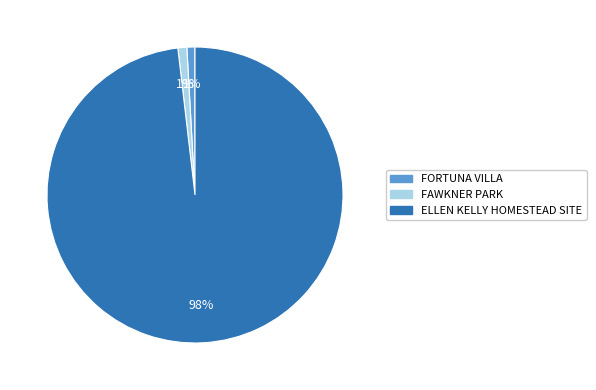

What is the largest slice in the pie chart?

ELLEN KELLY HOMESTEAD SITE